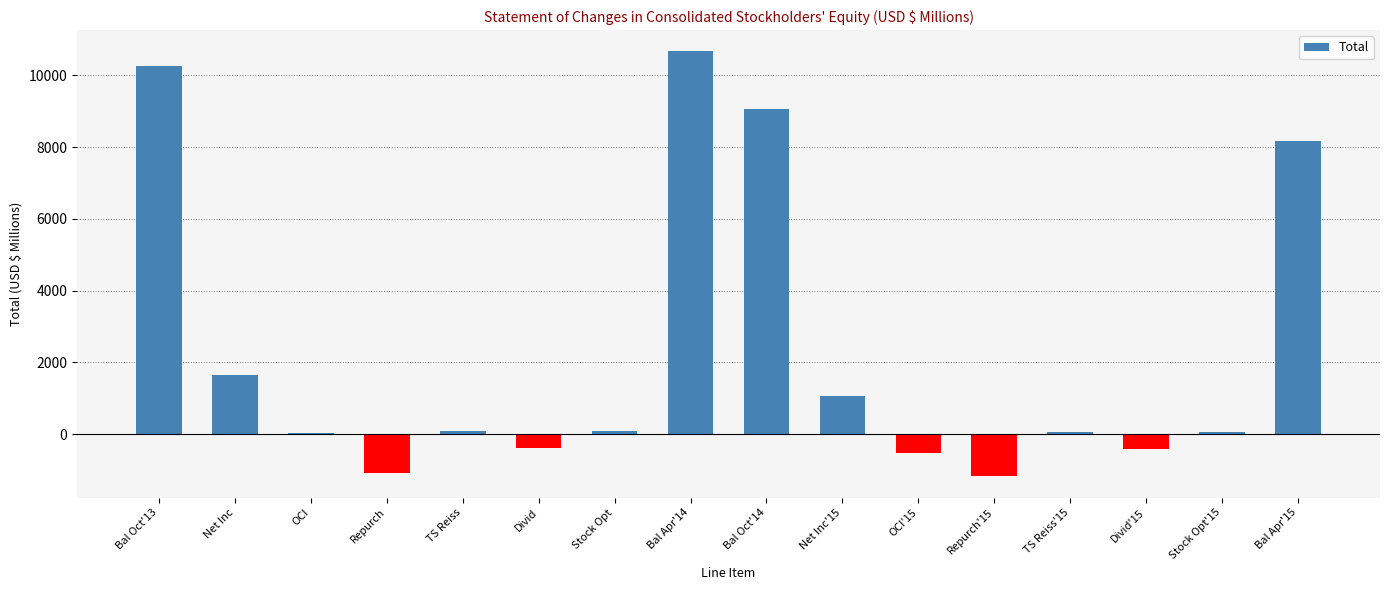

What is the sum of the values at Bal Apr'14 and OCI'15?

10156.7